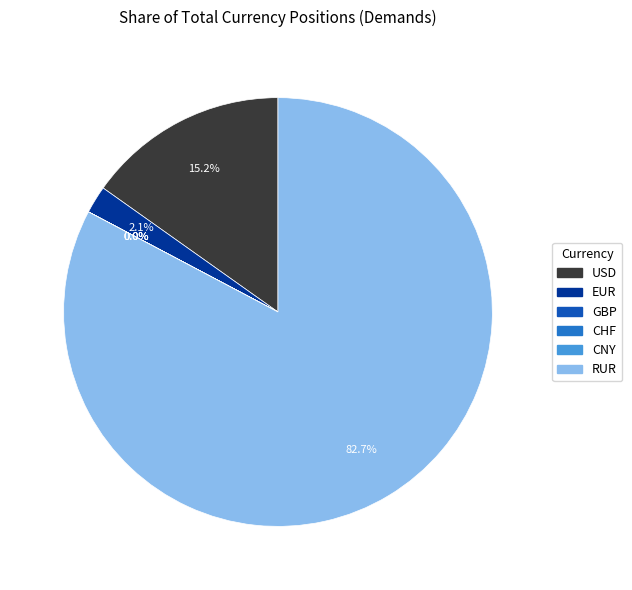

To the nearest percent, what is the difference between the largest and smallest slice percentages?

83%